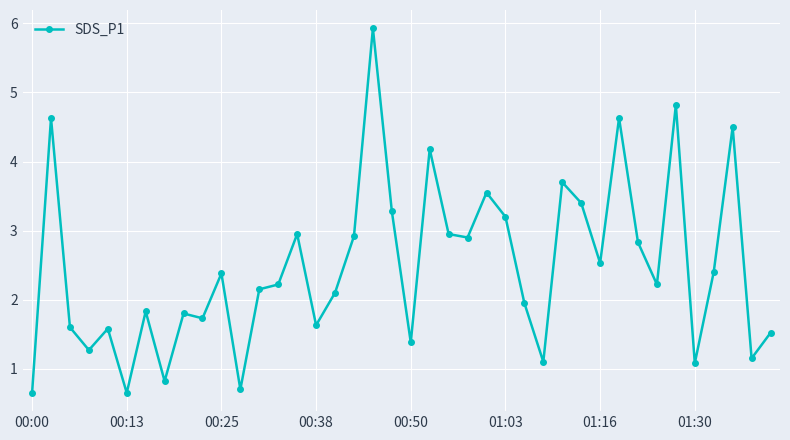

What is the value of the 14th point from the left?

2.2